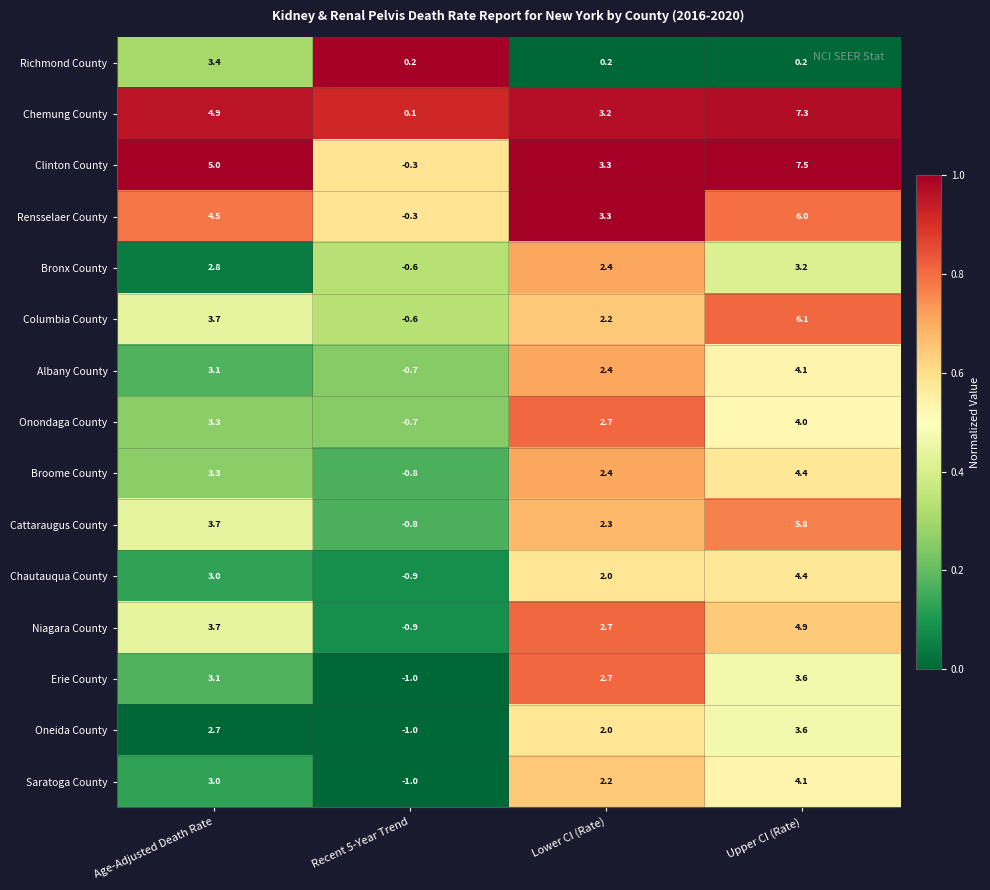

The value of Saratoga County at Lower CI (Rate) is 2.2. True or false?

True